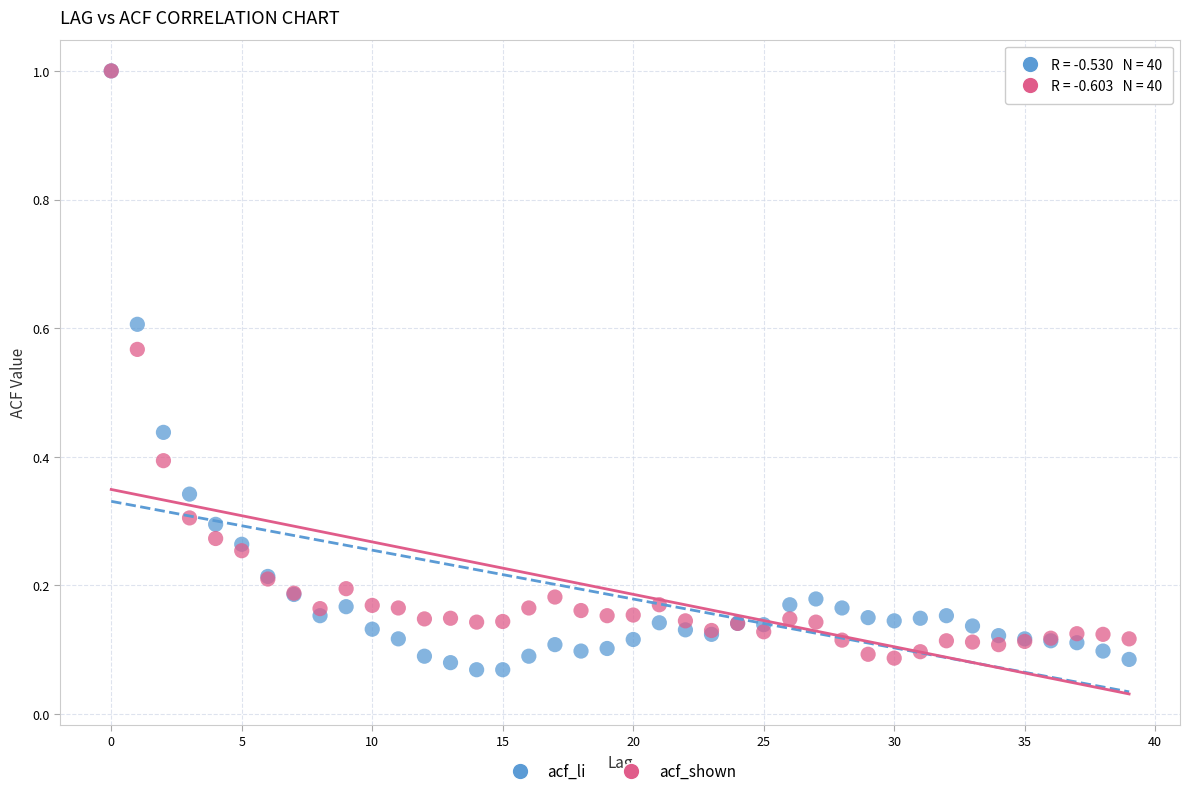

Which series reaches the minimum Y coordinate?

acf_li